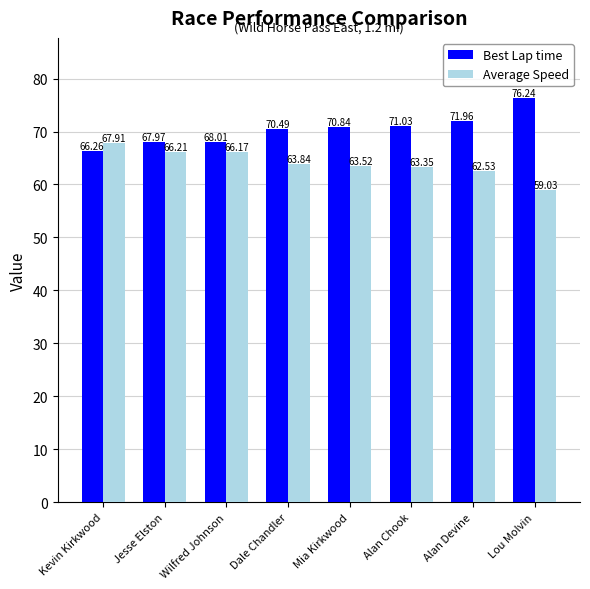

List the series in order of their overall mean, highest first.

Best Lap time, Average Speed